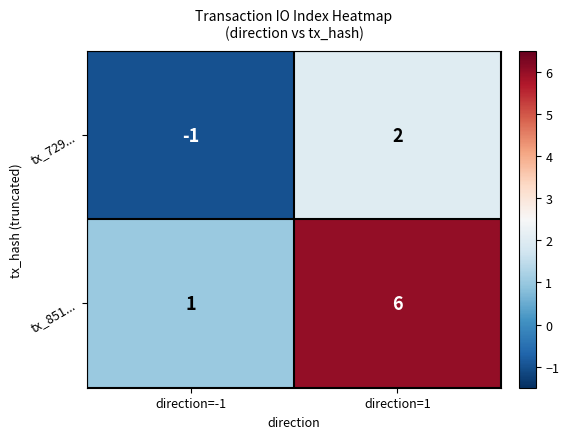

At direction=-1, list the series in order from smallest to largest.

tx_729..., tx_851...